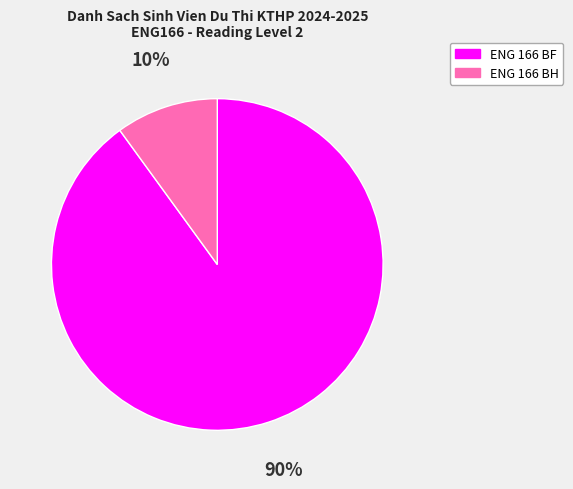

What percentage is the ENG 166 BF slice, to the nearest percent?

90%